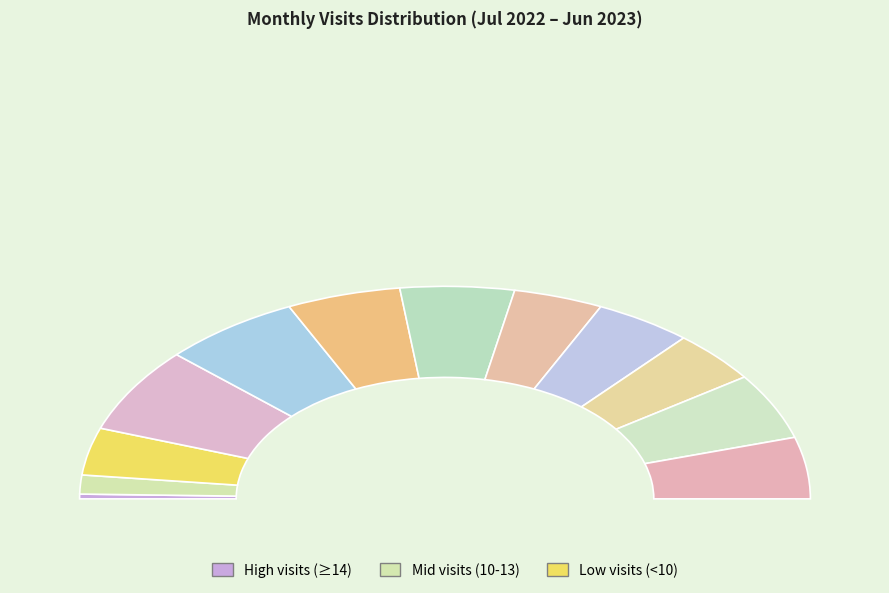

To the nearest percent, what portion does 2022-12 represent?

10%